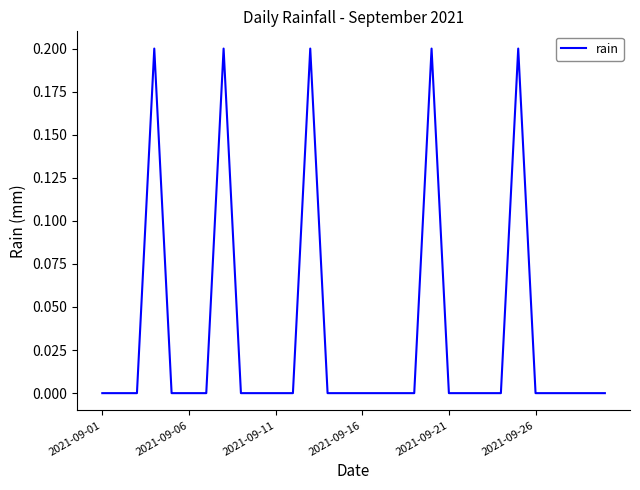

Does the chart have visible grid lines?

No